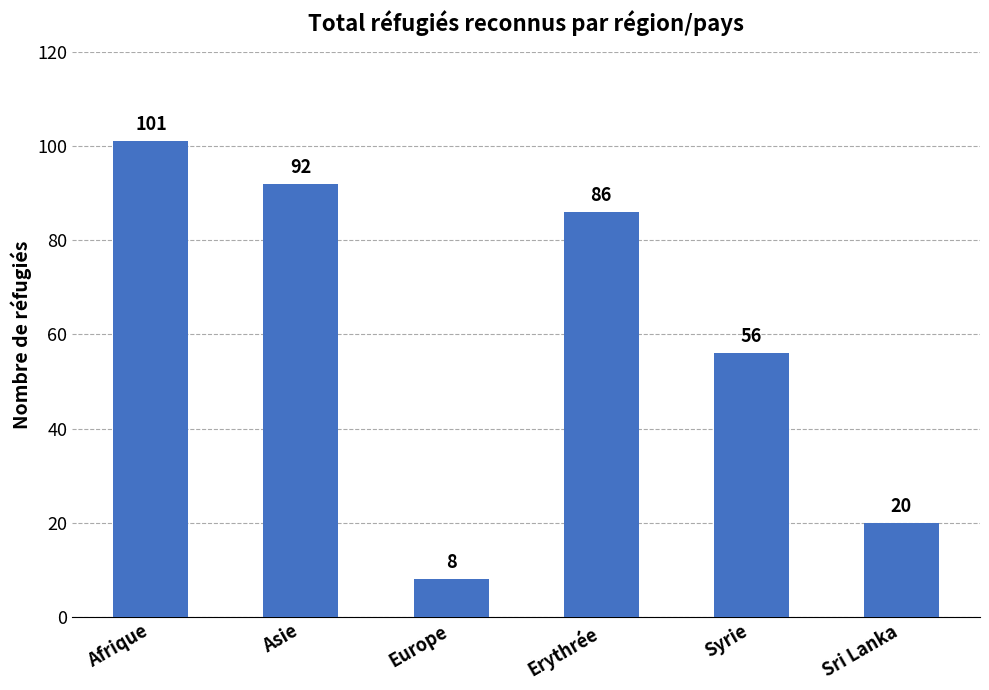

What is the sum of all values?

363